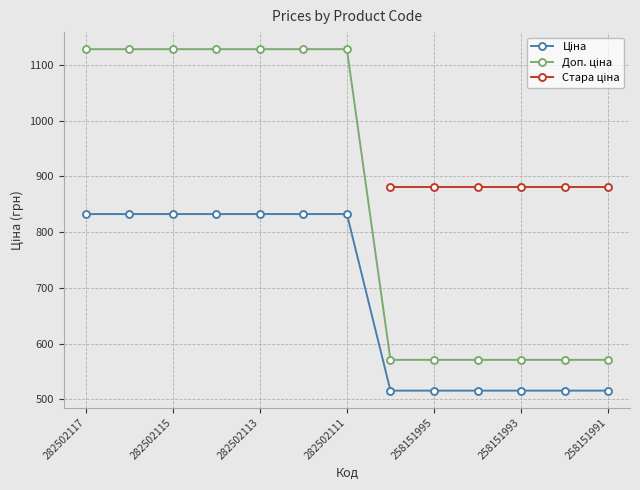

At how many categories does at least one series exceed 1094?

7